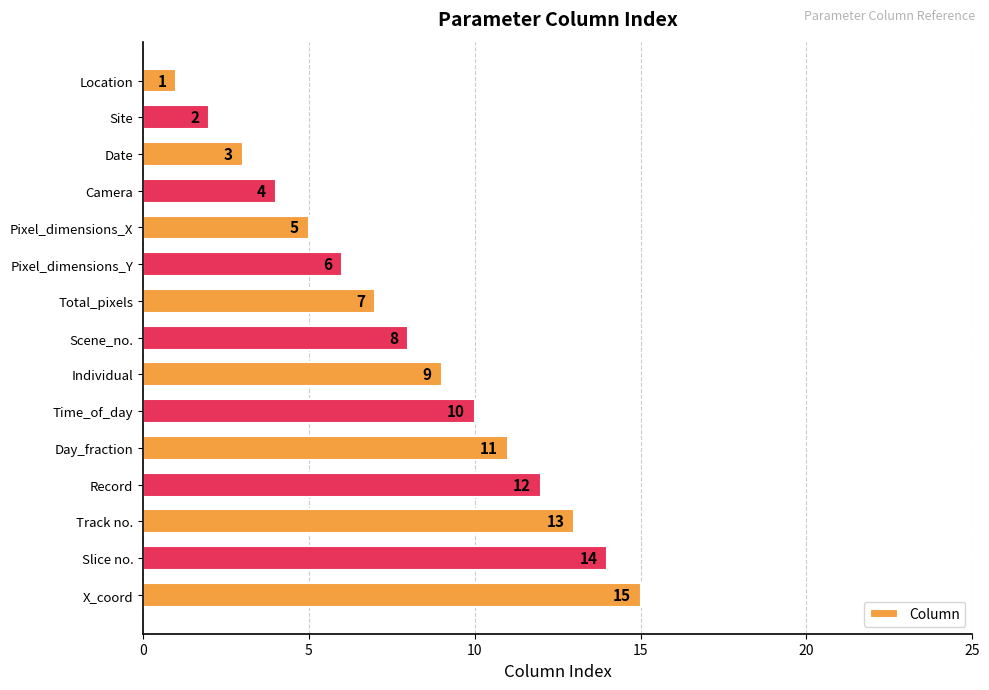

Rank the categories by value from lowest to highest.

Location, Site, Date, Camera, Pixel_dimensions_X, Pixel_dimensions_Y, Total_pixels, Scene_no., Individual, Time_of_day, Day_fraction, Record, Track no., Slice no., X_coord